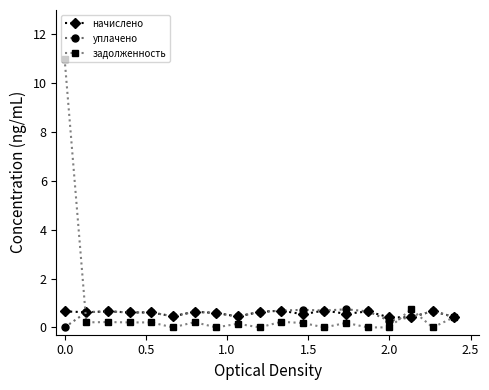

What is the value of the начислено point at the 8th from the left?

0.6